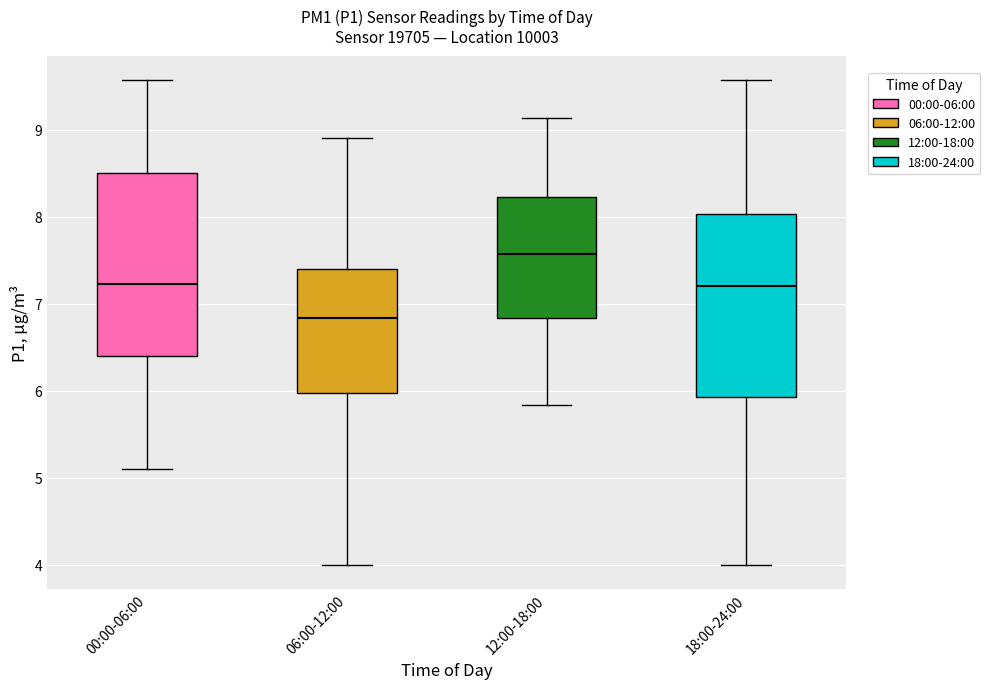

Where is the upper edge of the box for 12:00-18:00 on the y-axis? The values are not printed on the chart, so give them approximately, as read against the axis.

8.2